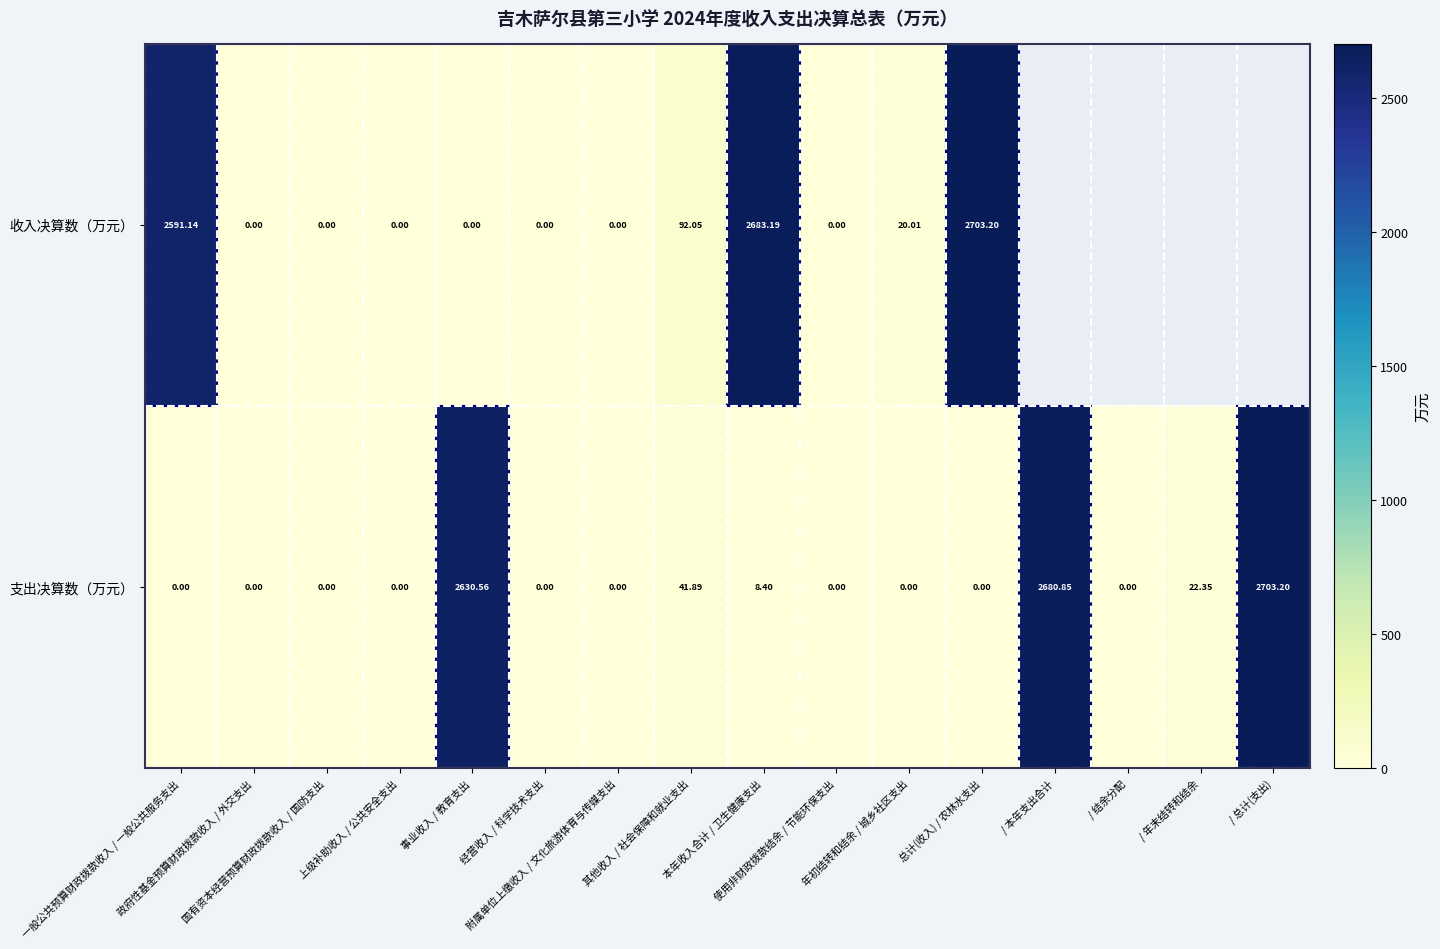

How many values in 支出决算数（万元） are above zero?

6